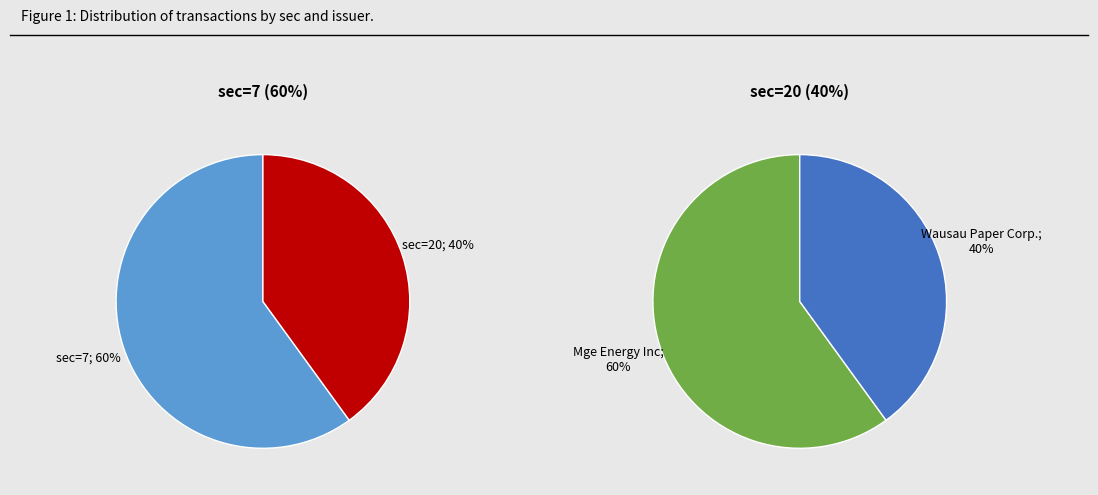

How many segments does this pie chart have?

2